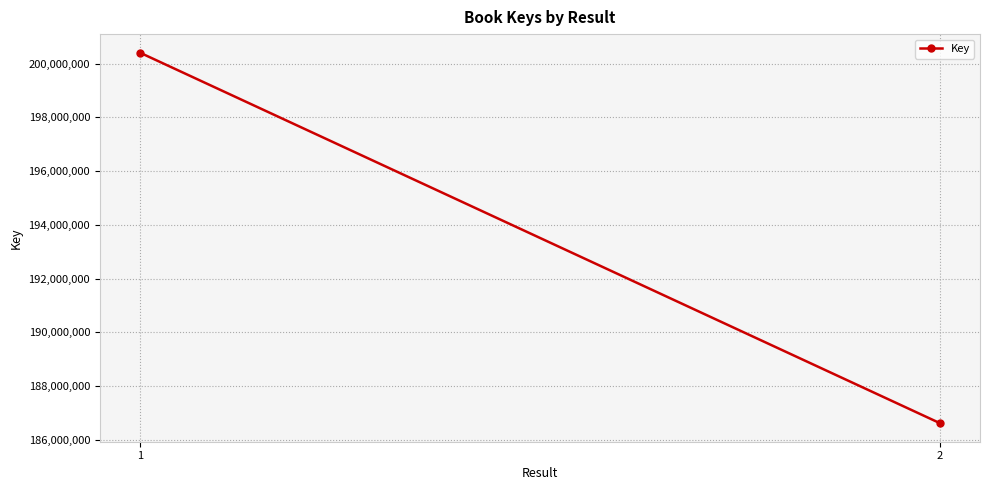

Is this an area chart (filled region under the line)?

No